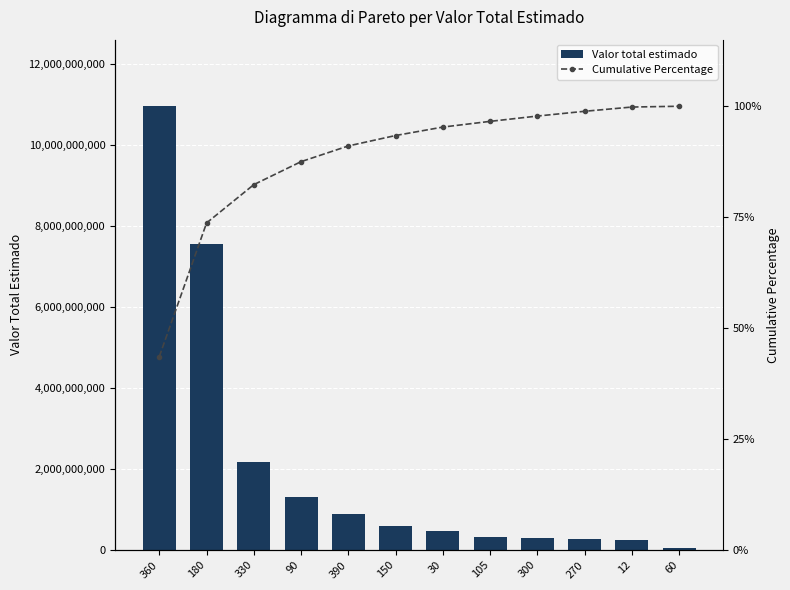

What is the difference between the second highest and second lowest values in the Valor total estimado series?

7318789201